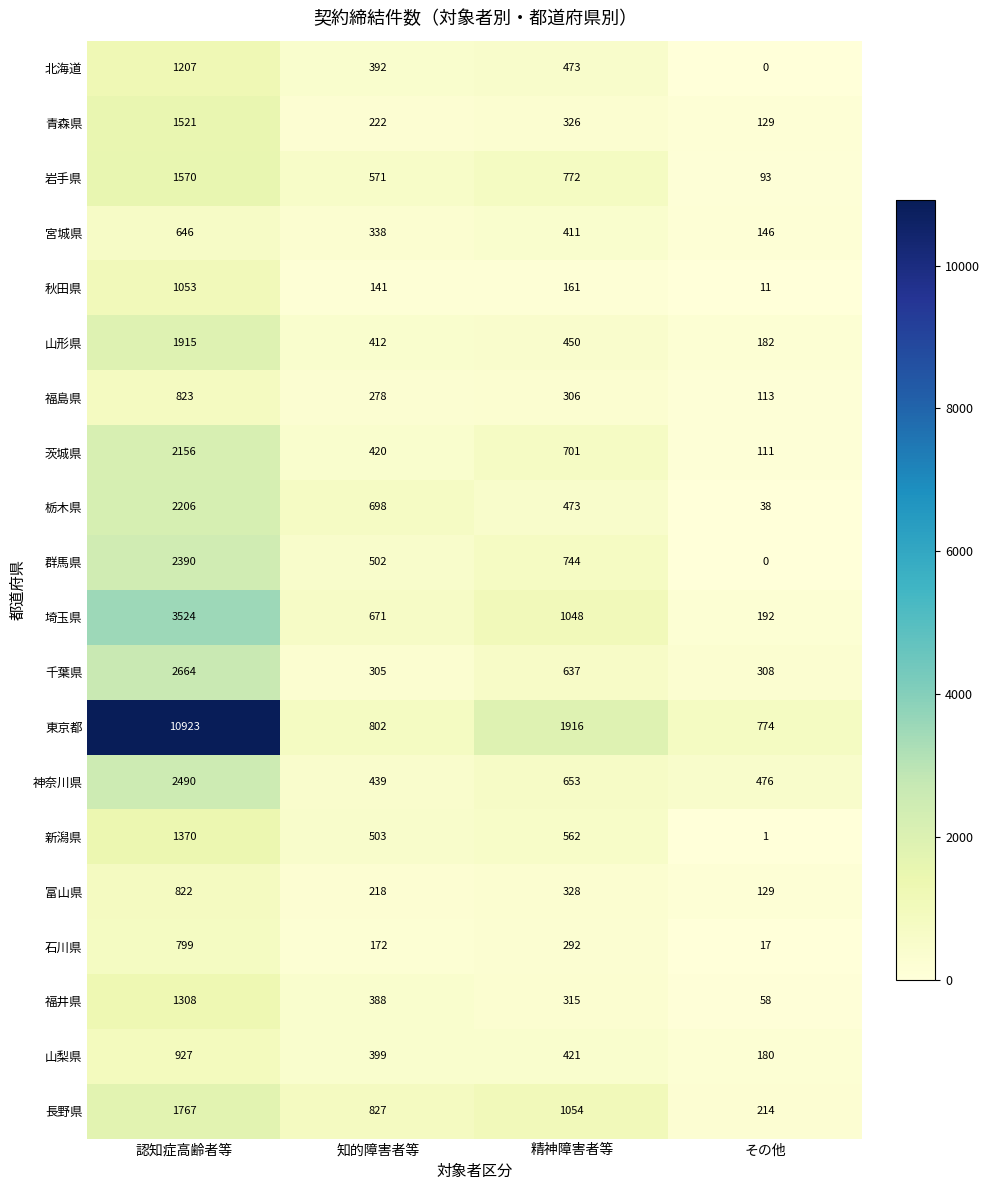

What is the difference between the highest and lowest values at 精神障害者等?

1755